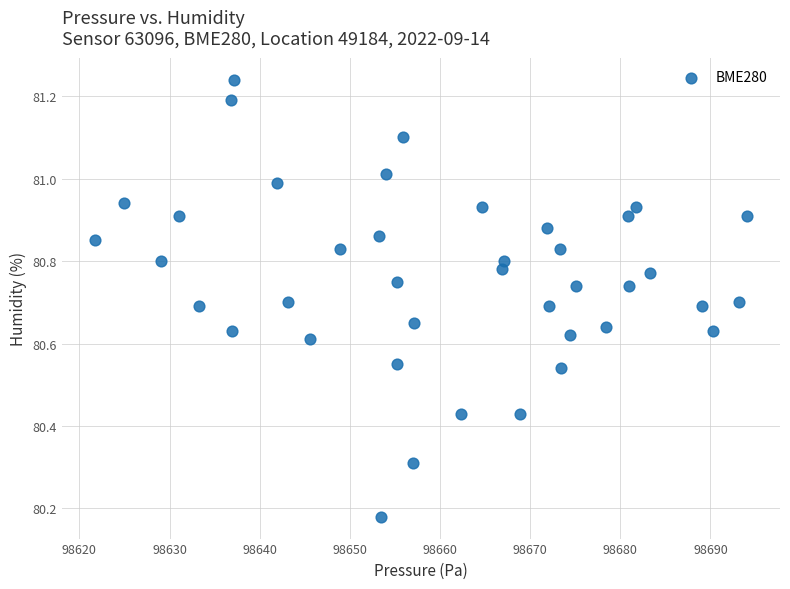

What is the range of X values (max minus min)?

72.4